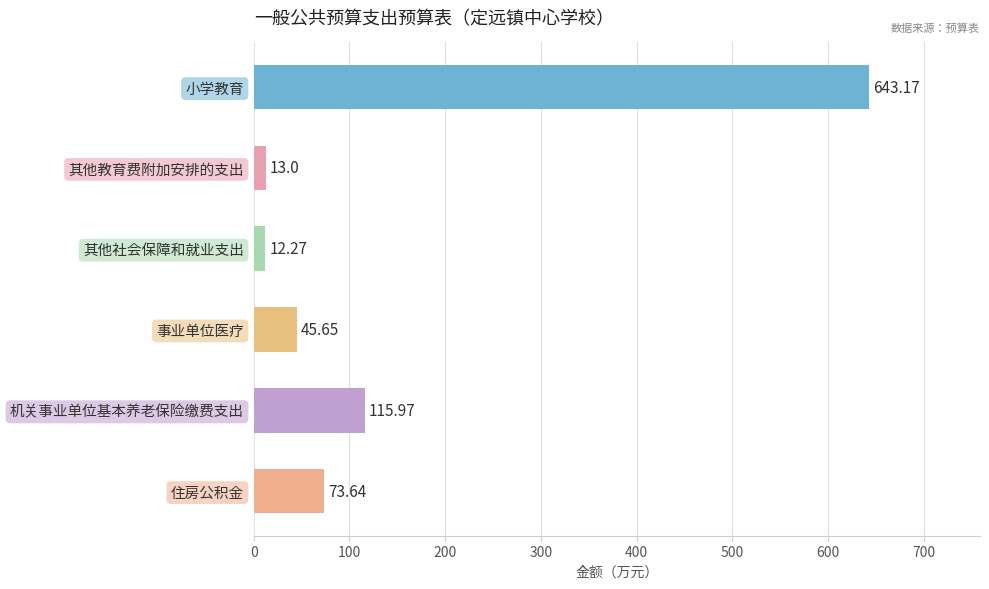

Which category has the highest value across all series?

小学教育